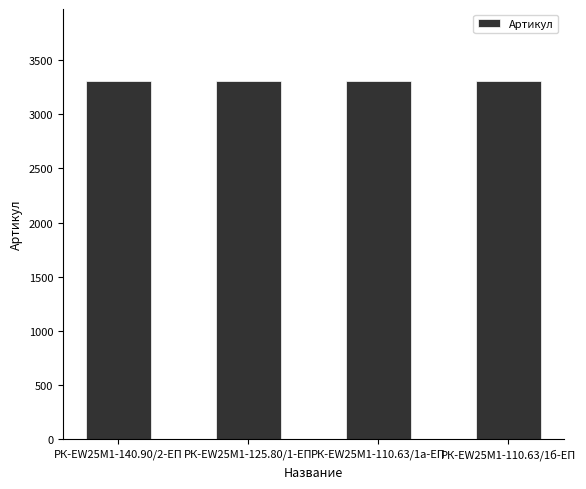

What is the minimum value shown in the chart?

3308